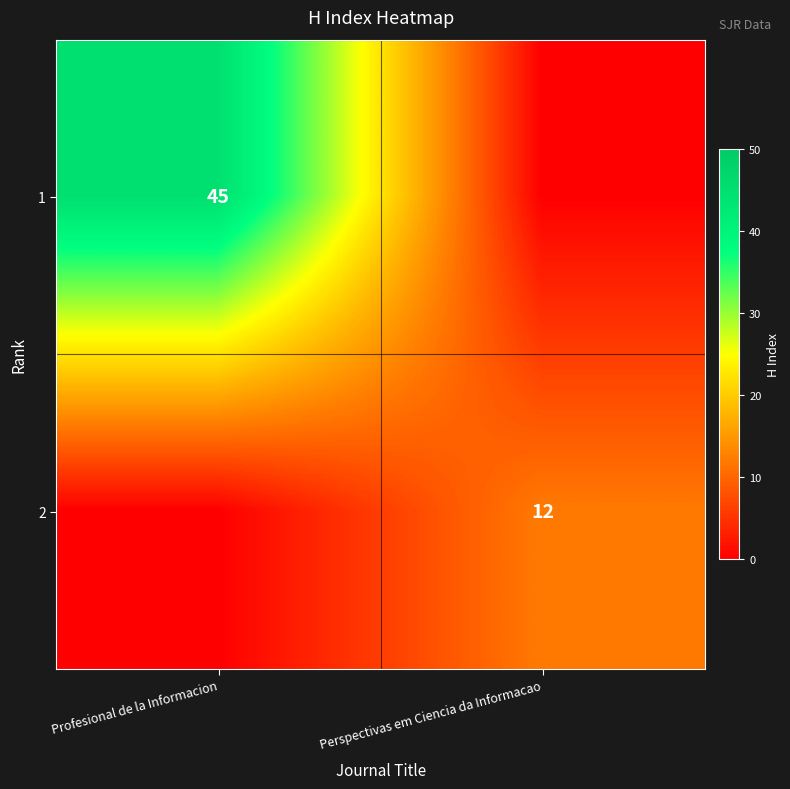

The value of 2 at Perspectivas em Ciencia da Informacao is 12. True or false?

True